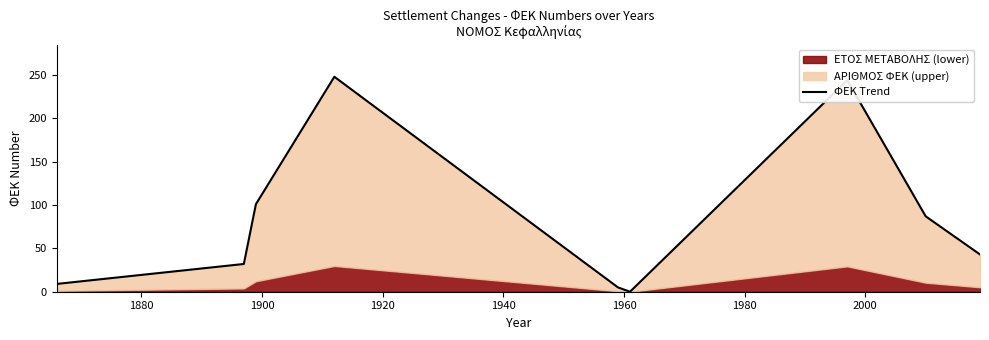

How many values are above zero?

8